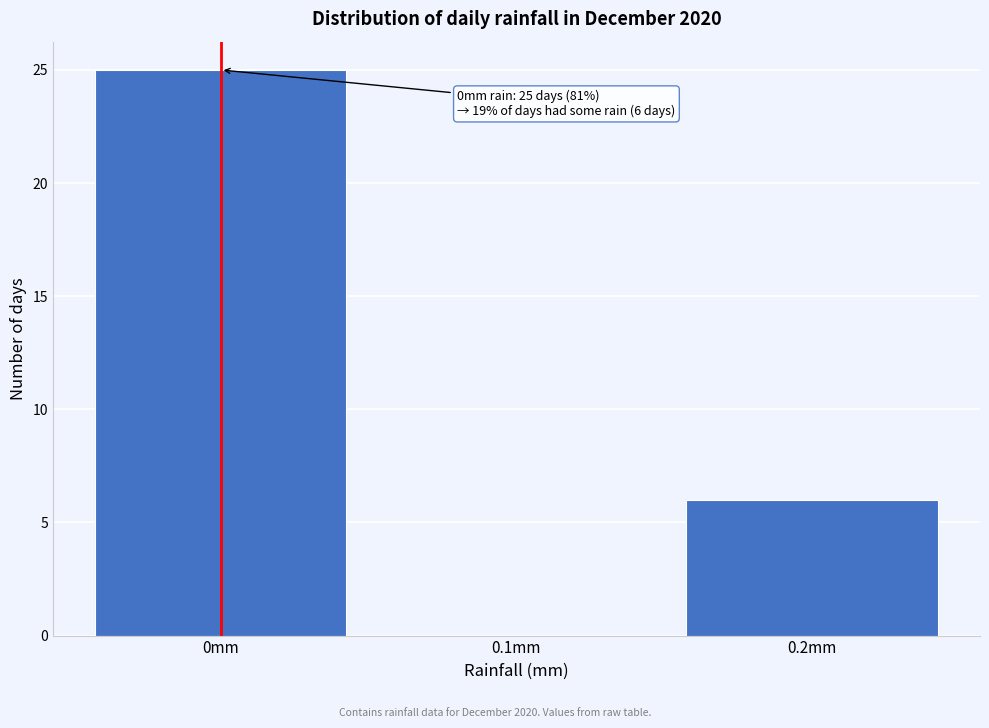

Over which range of the x-axis is the bar tallest?

-0.05 to 0.05